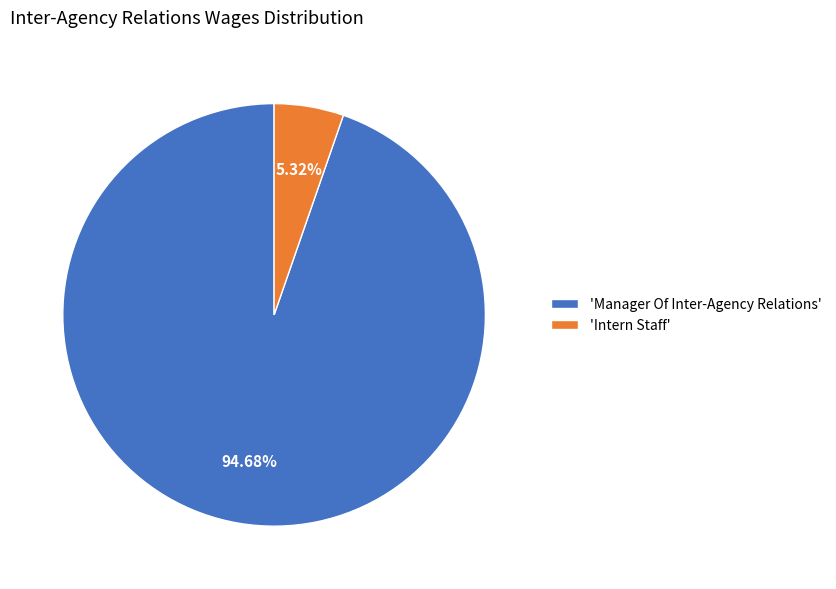

Between 'Manager Of Inter-Agency Relations' and 'Intern Staff', which is larger?

'Manager Of Inter-Agency Relations'